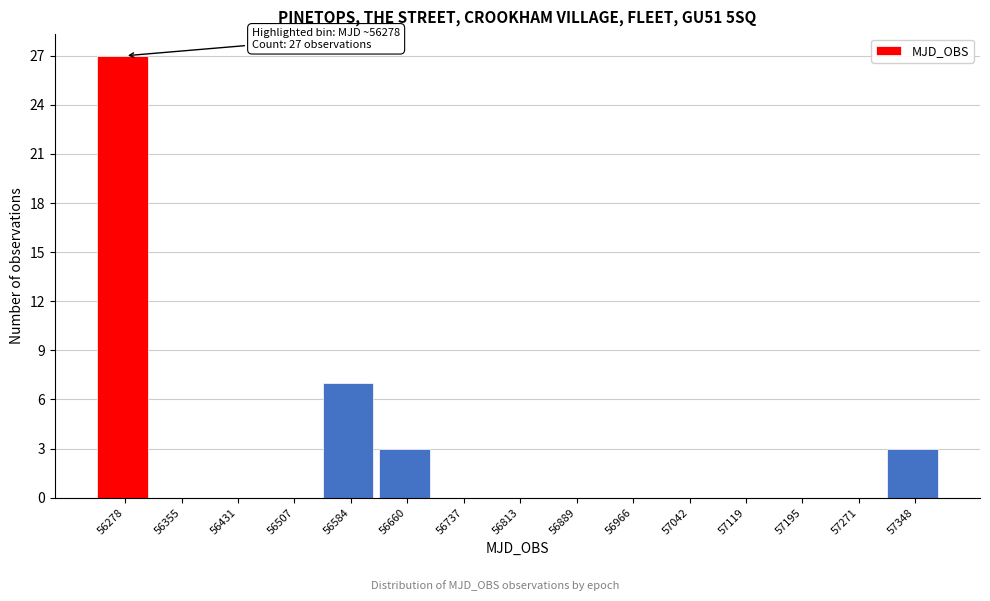

Reading right to left, transcribe all the data shown in this chart.

57348=3	57271=0	57195=0	57119=0	57042=0	56966=0	56889=0	56813=0	56737=0	56660=3	56584=7	56507=0	56431=0	56355=0	56278=27